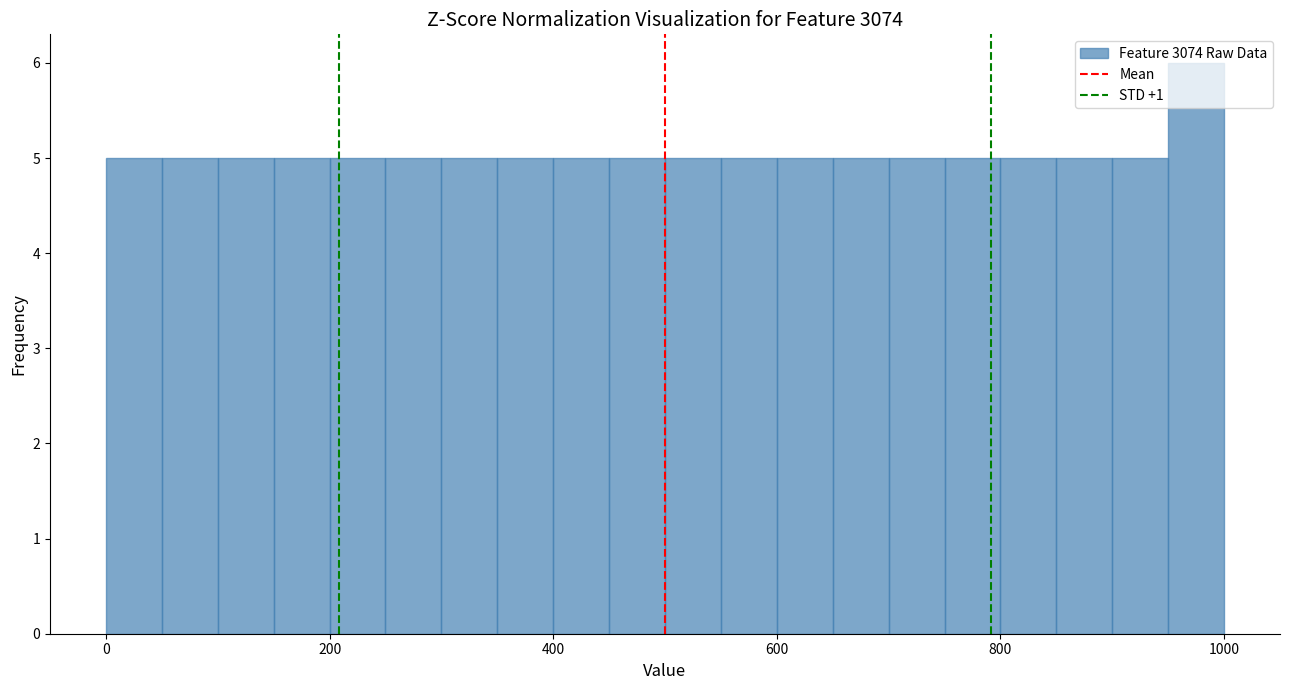

Around what value on the x-axis is the tallest bar? Give the approximate position of its centre, as read against the axis.

980